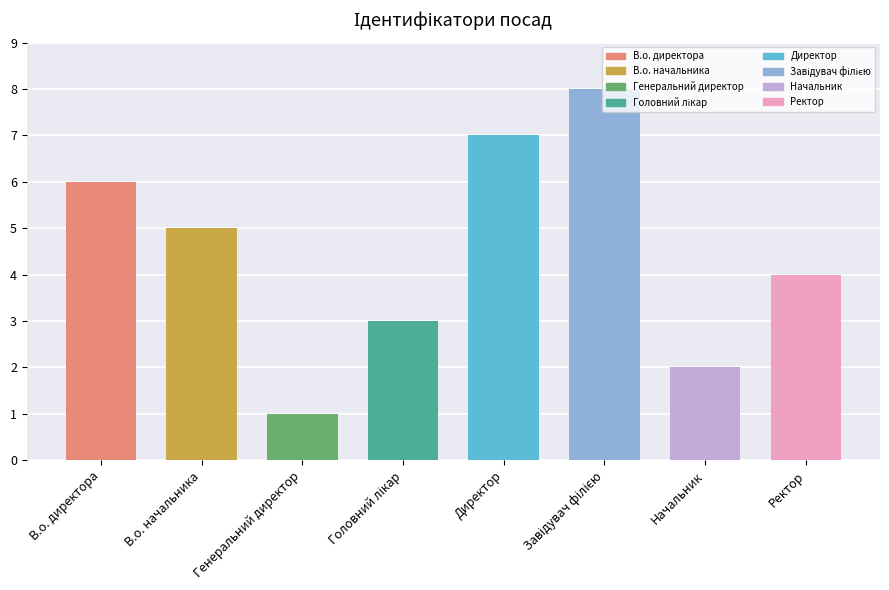

Count the values in the range 3 to 7.

5